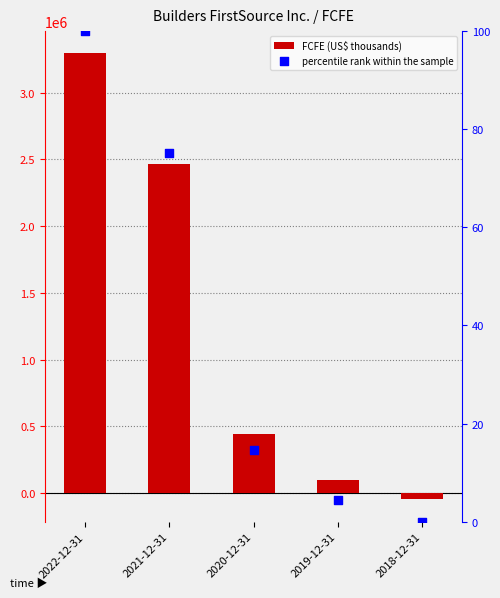

Which series contains the lowest Y value?

FCFE (US$ thousands)